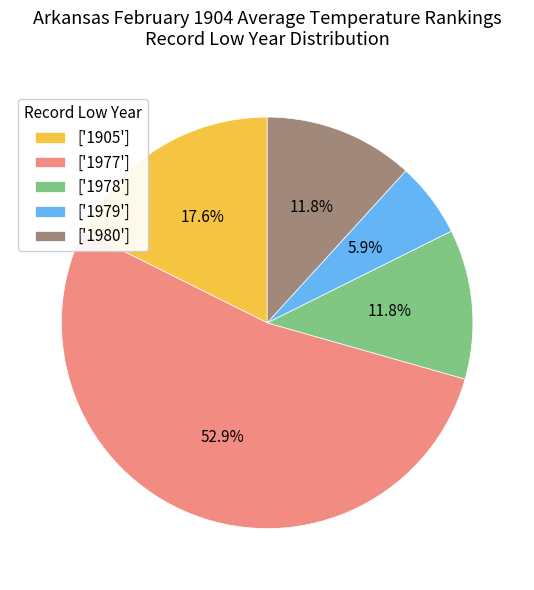

What portion of the pie excludes ['1980']?

88.2%